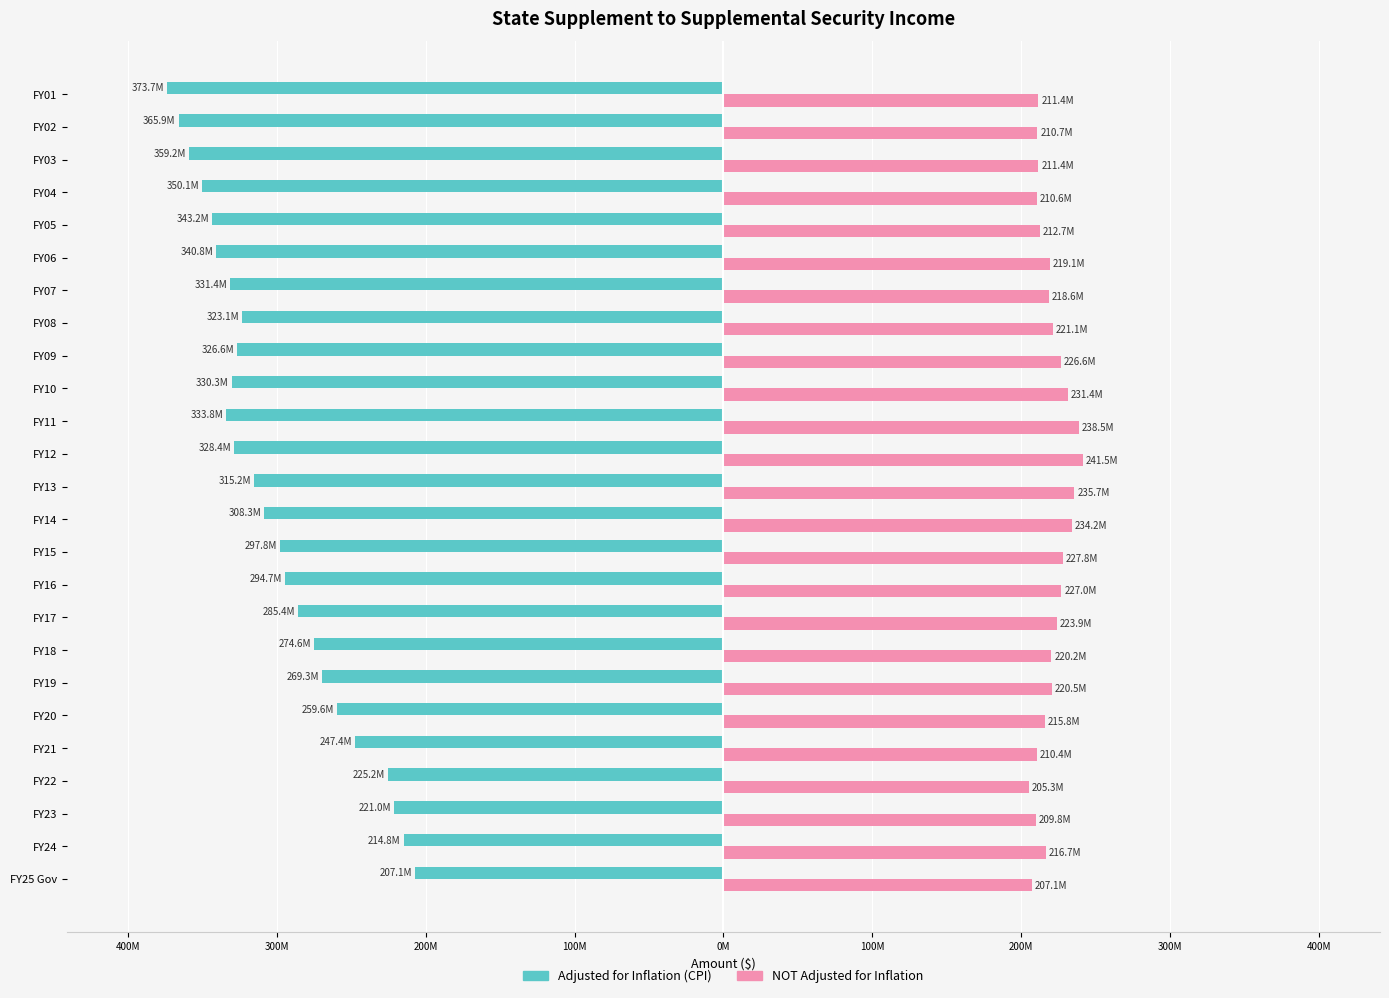

List the series in order of their overall mean, lowest first.

Adjusted for Inflation (CPI), NOT Adjusted for Inflation